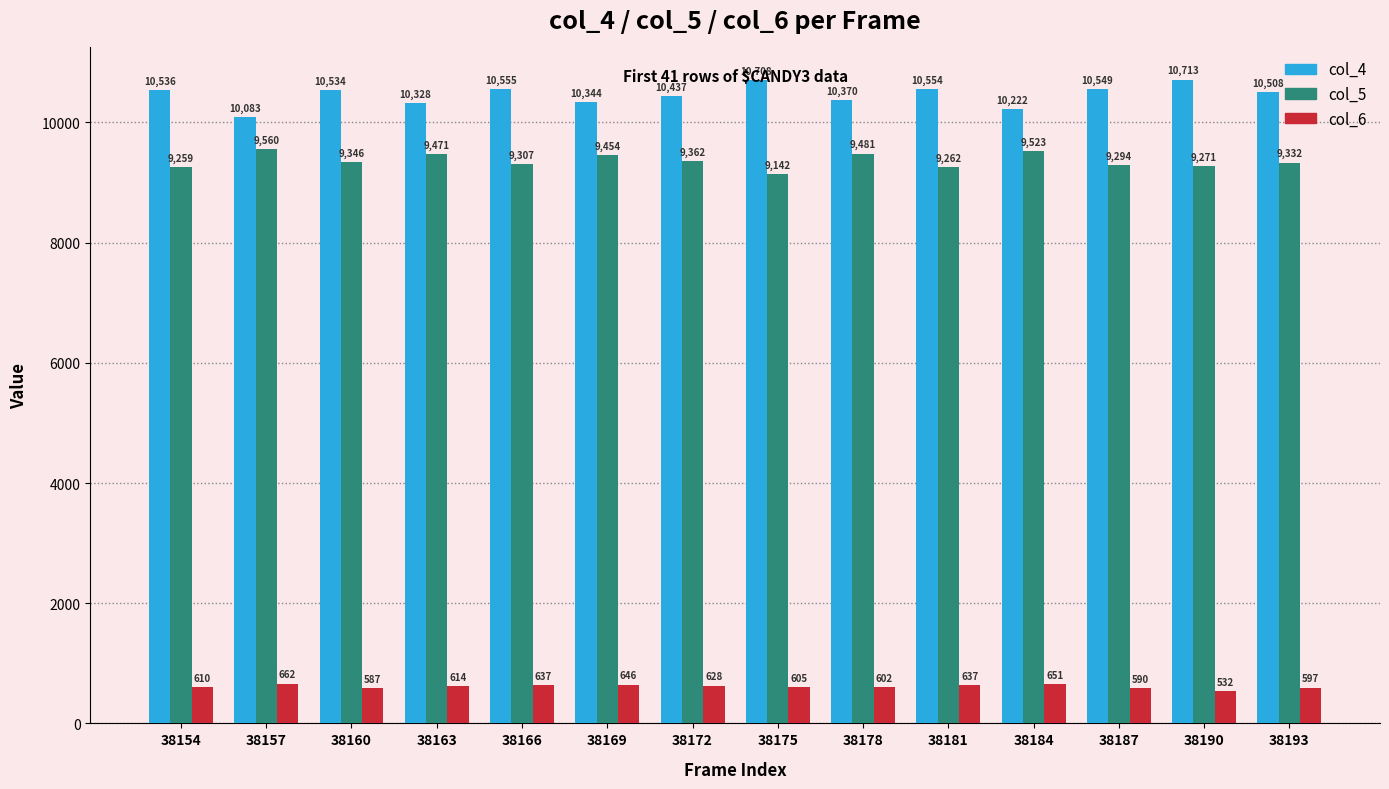

What is the sum of all col_4 values?

146441